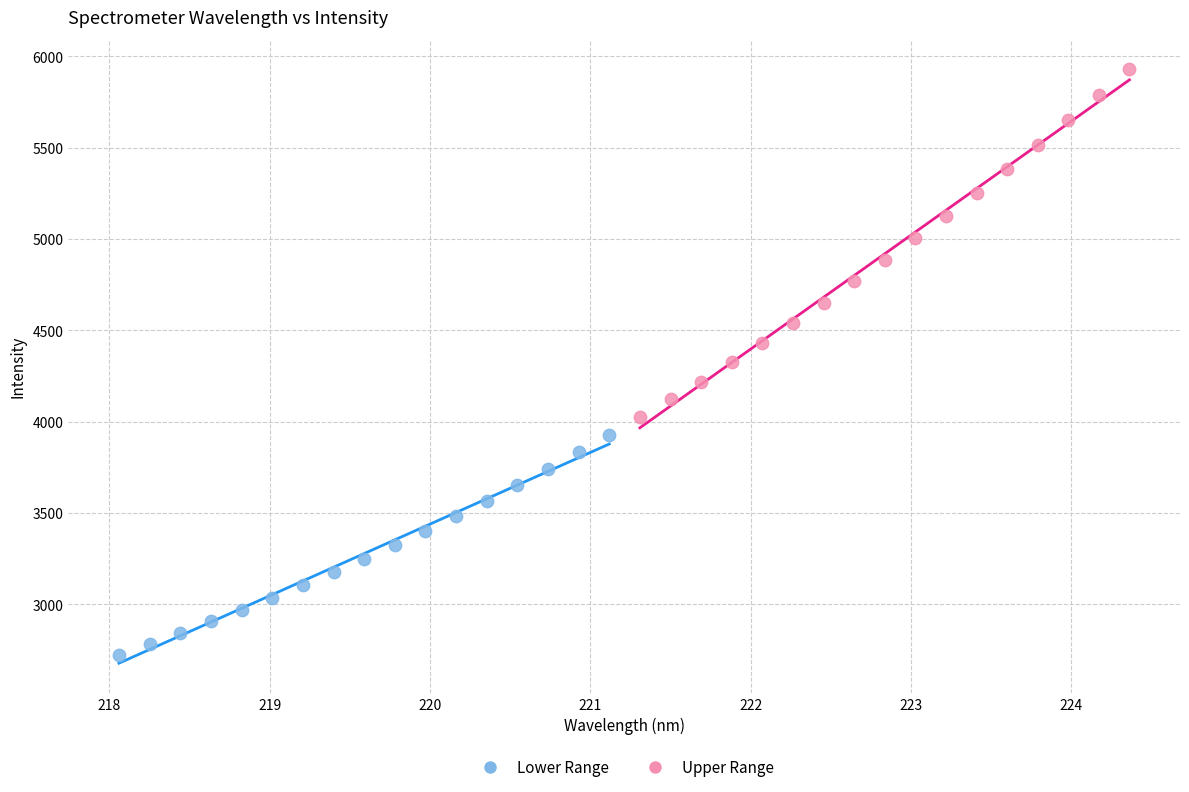

Which series contains the highest Y value?

Upper Range